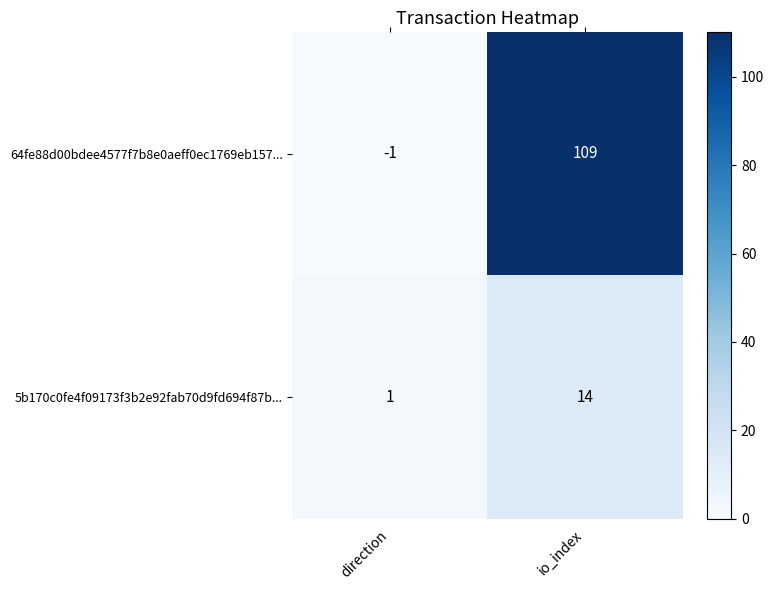

What is the difference between the highest and lowest values at io_index?

95